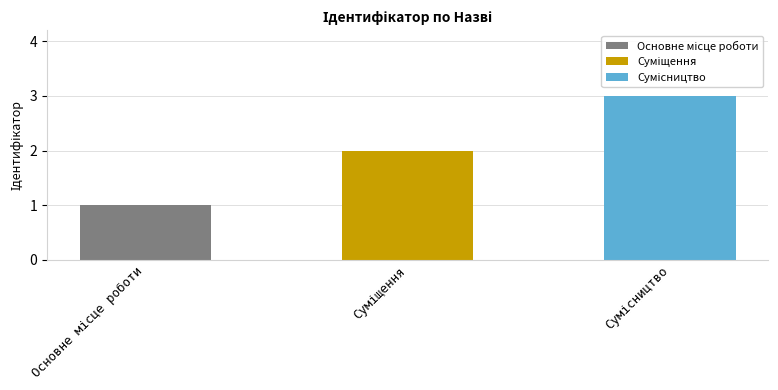

How many categories are shown in the chart?

3